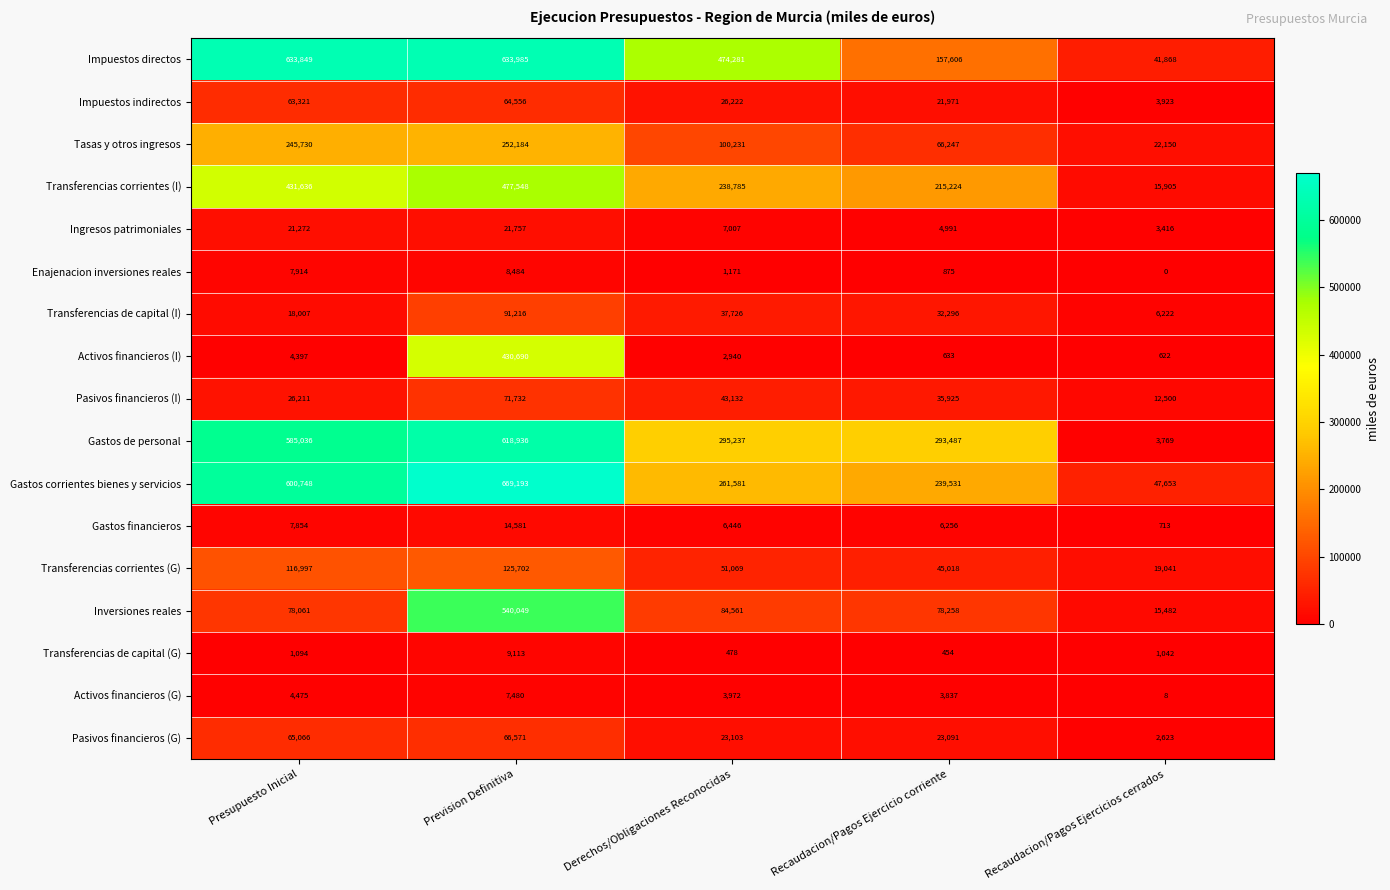

Where does the Inversiones reales series first go above 78258?

Prevision Definitiva